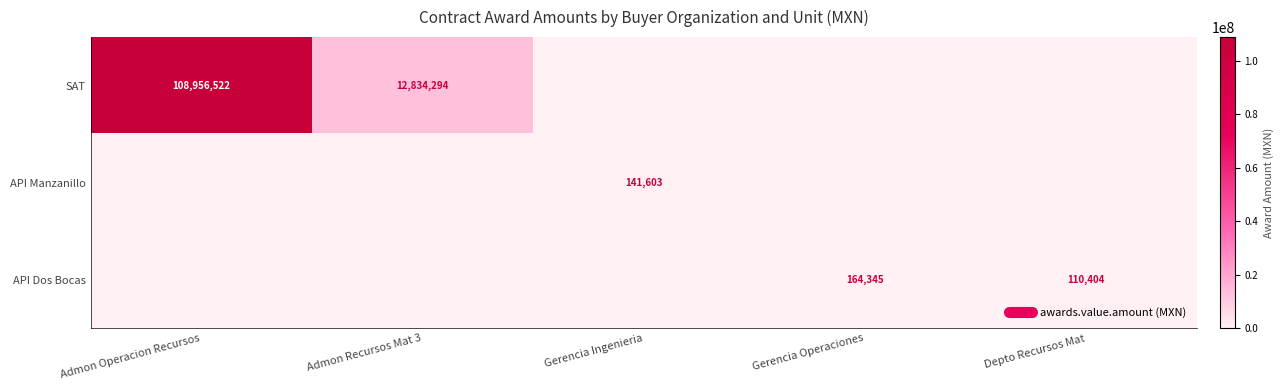

The value of SAT at Gerencia Operaciones is 0.0. True or false?

True